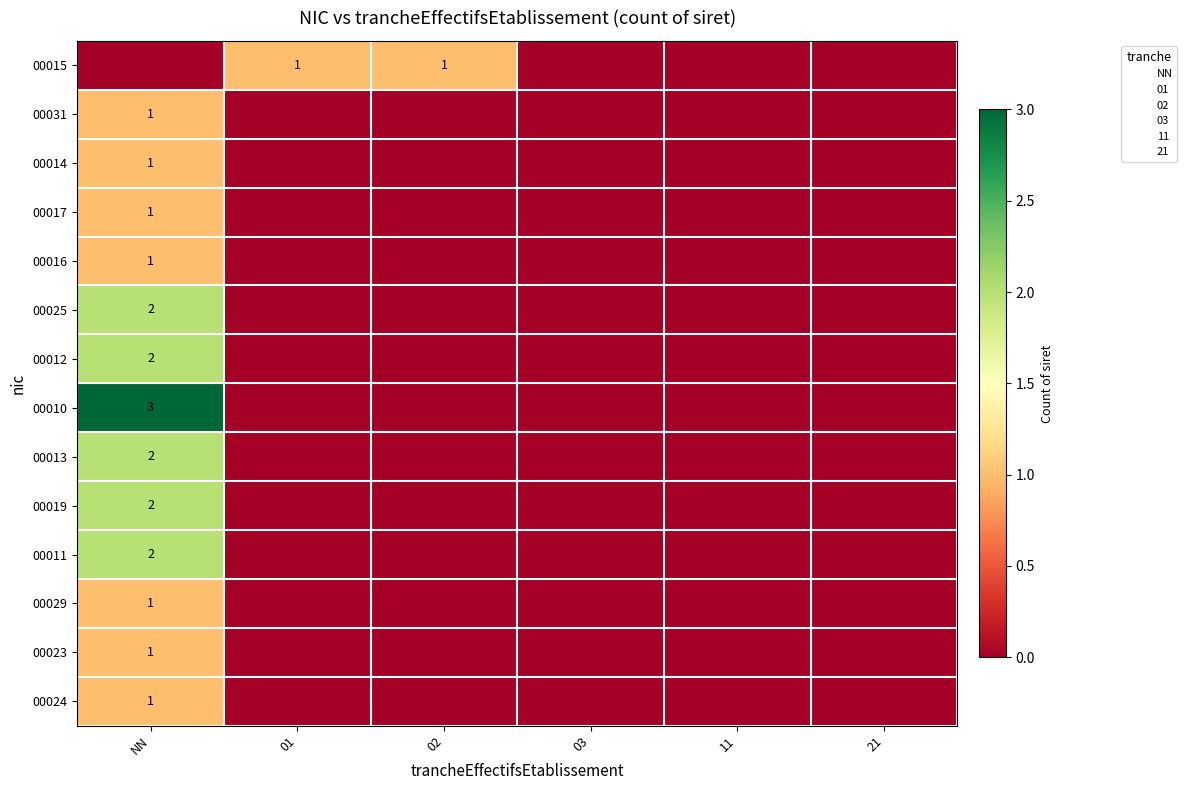

How many 00015 values are between 0 and 1?

6